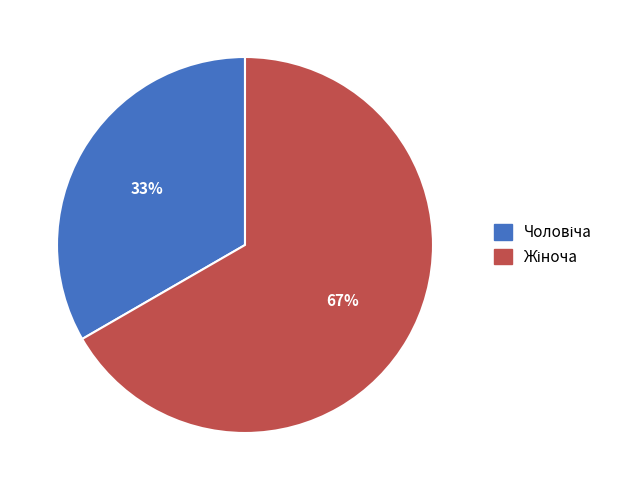

Is there any slice that represents more than half of the pie?

Yes